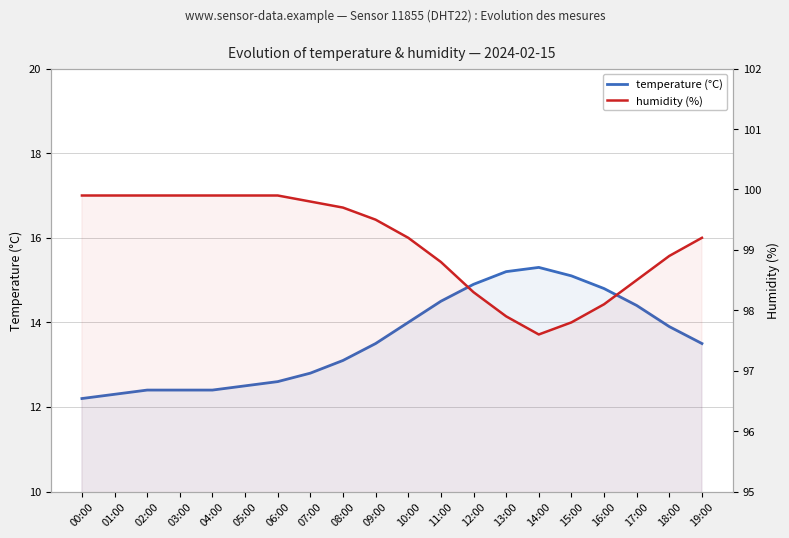

What is the difference between the temperature (°C) values at 10:00 and 14:00?

1.3